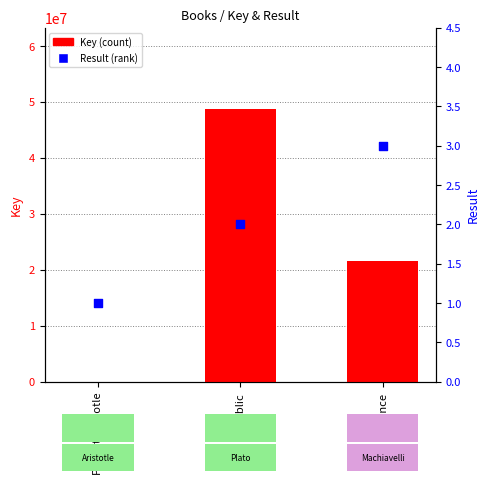

What is the total value across all series at Republic?

48651478